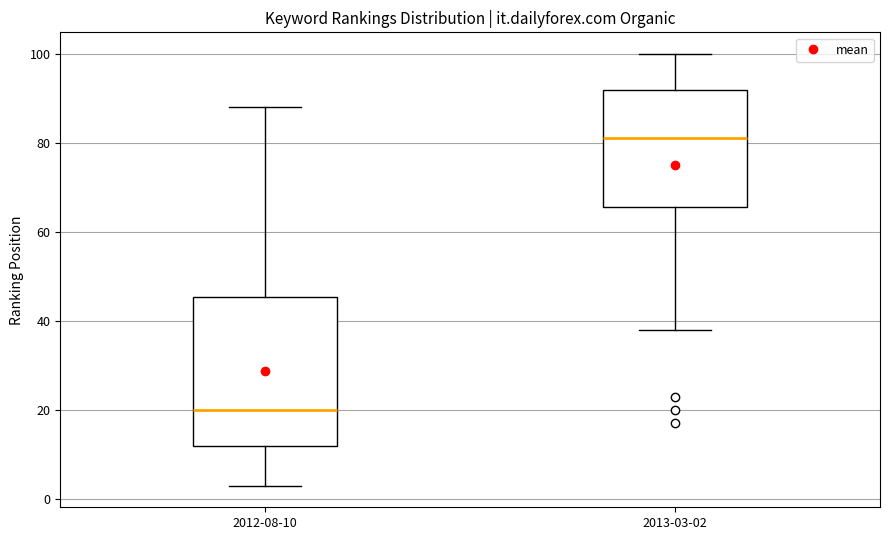

Where is the upper edge of the box for 2013-03-02 on the y-axis? The values are not printed on the chart, so give them approximately, as read against the axis.

92